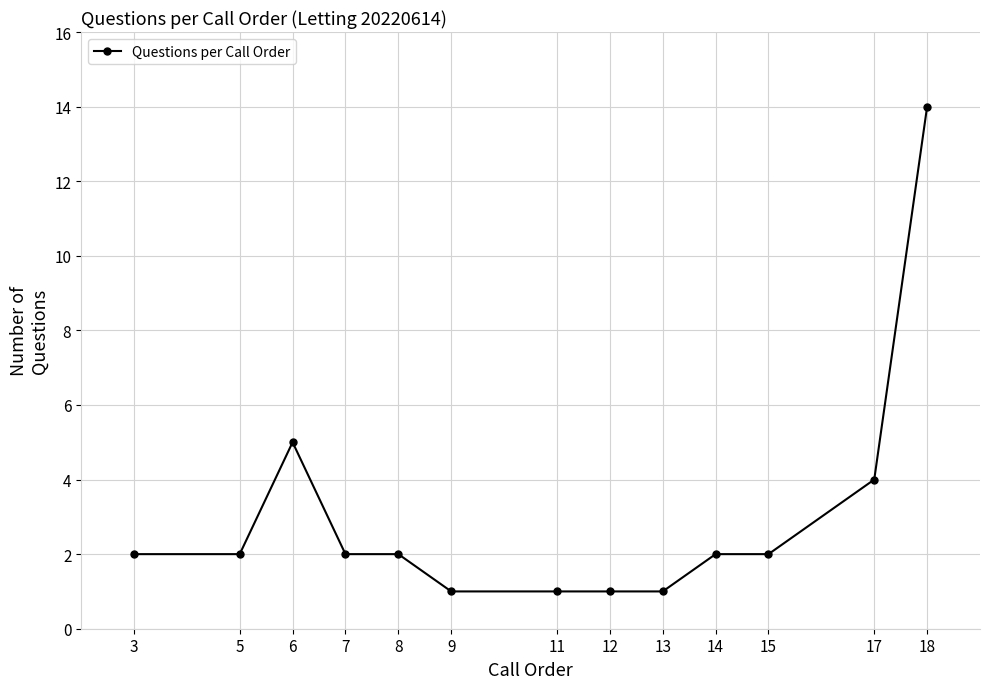

The chart shows a value of 1 at 13. True or false?

True